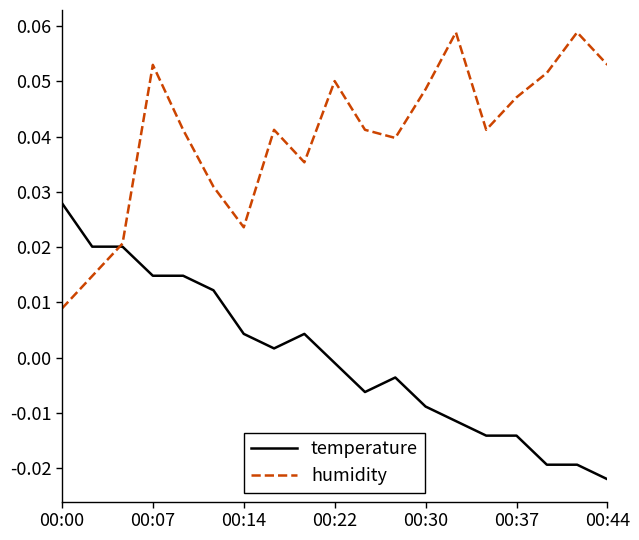

How many humidity values are between 0 and 1?

19